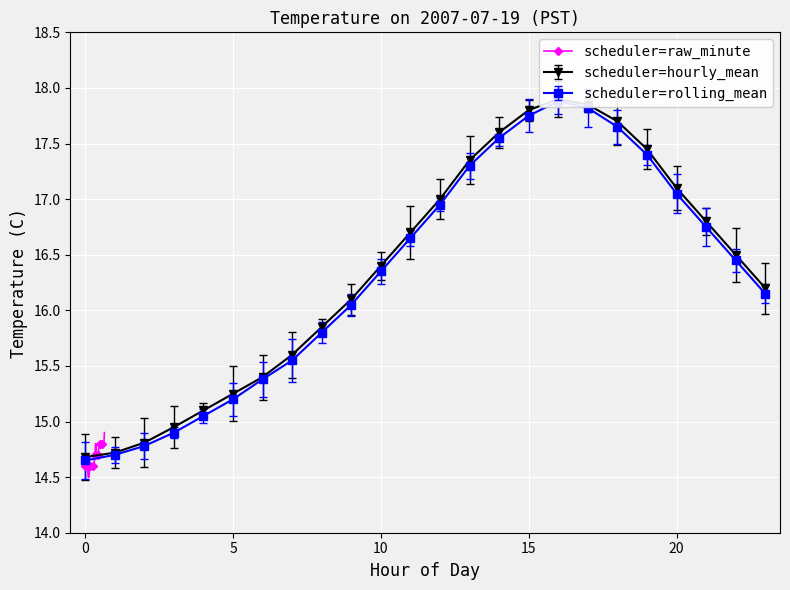

How many values are between 14 and 15?

40